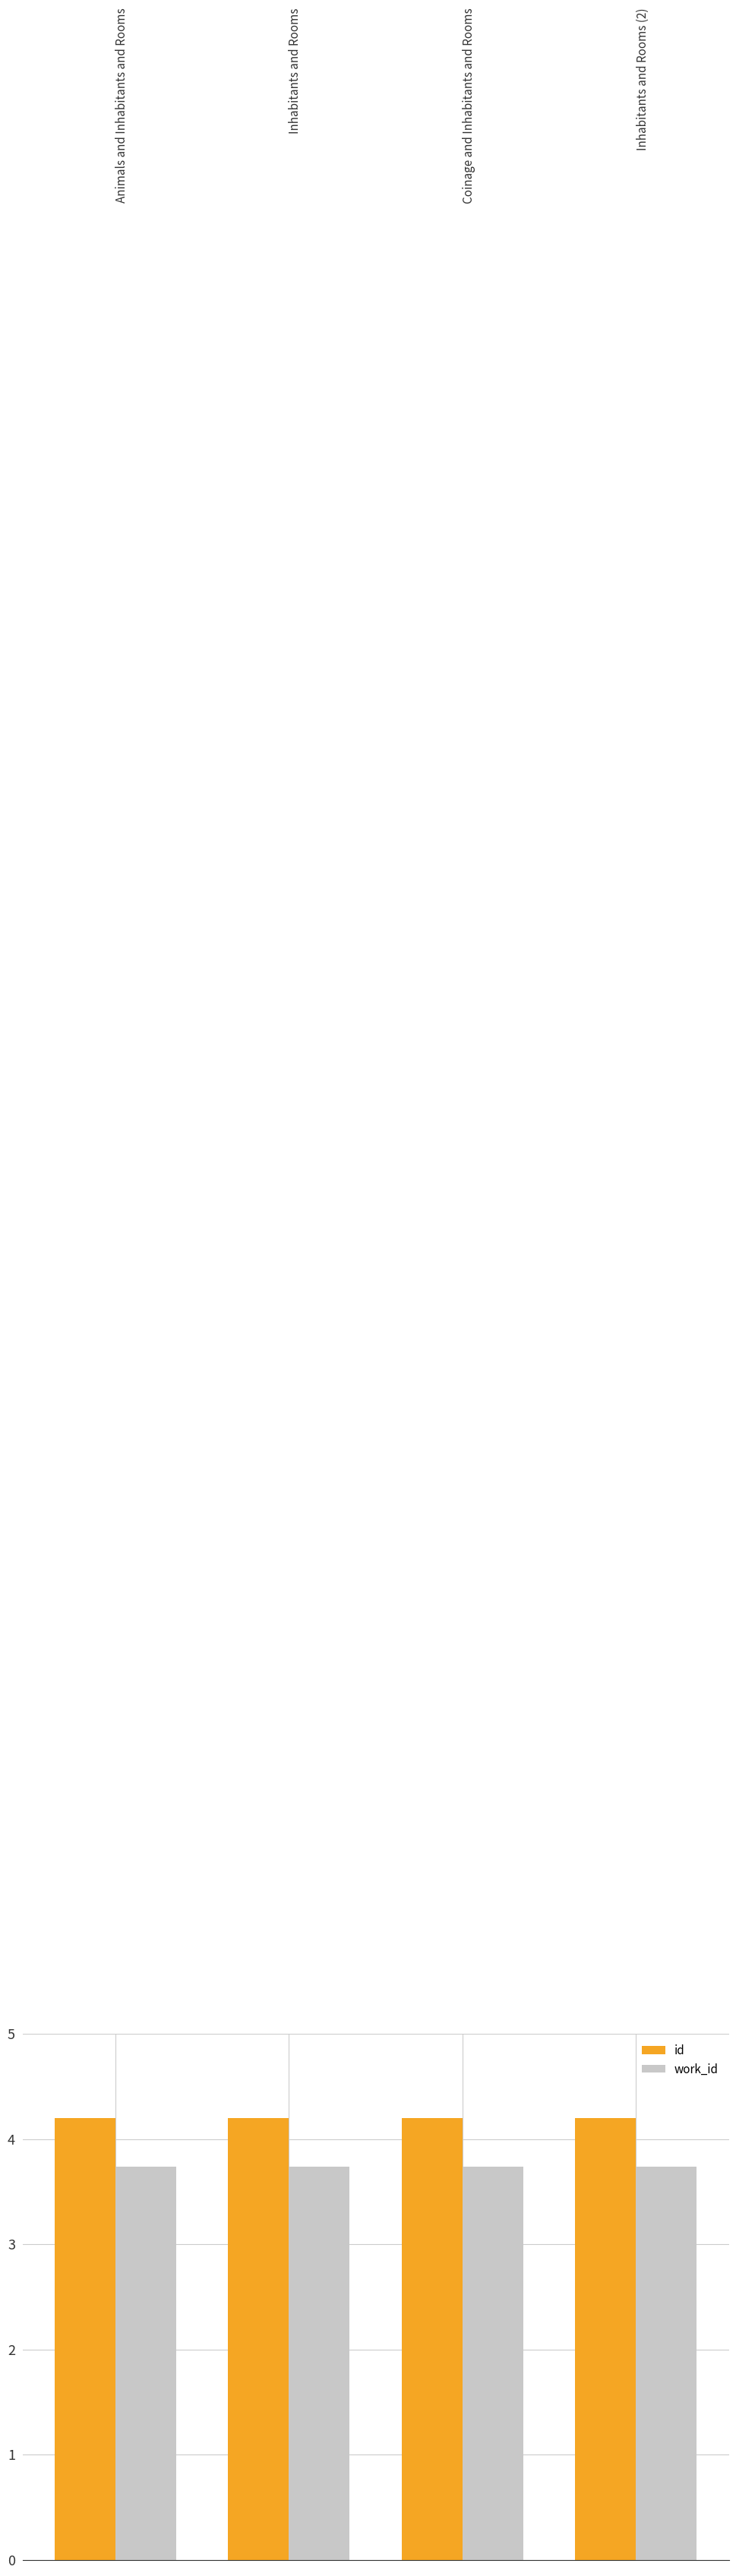

List the series in order of their overall mean, highest first.

id, work_id